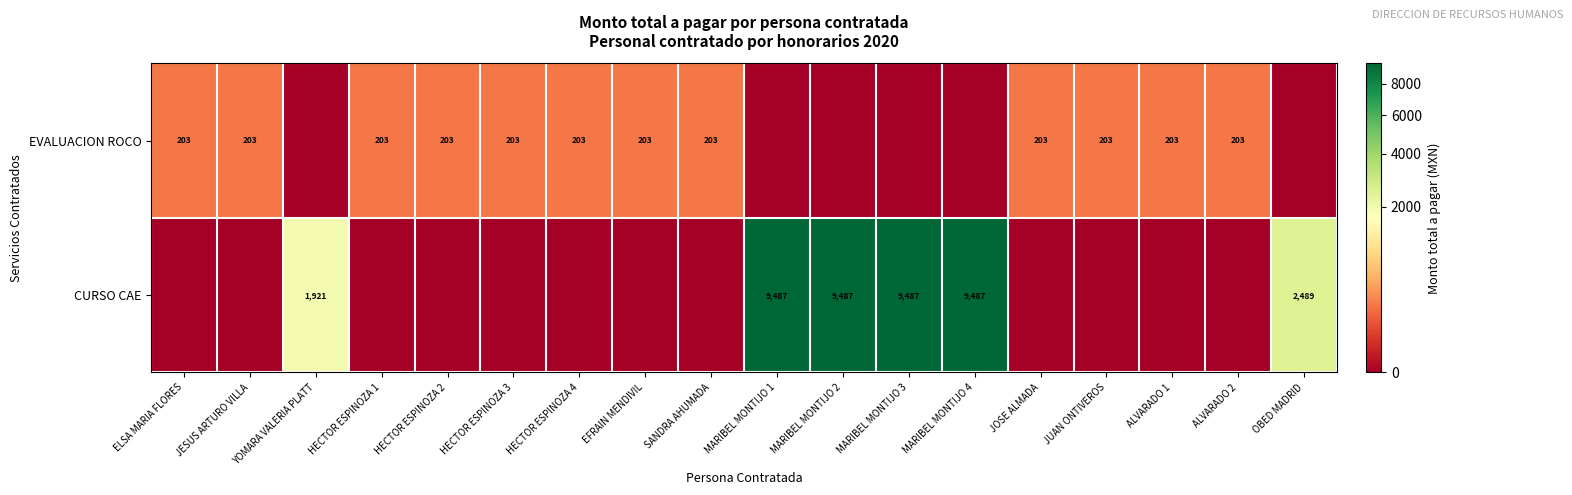

What is the total value across all series at YOMARA VALERIA PLATT?

1921